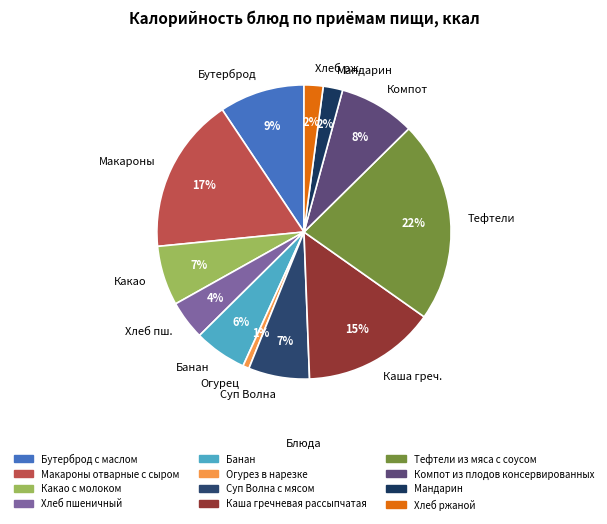

To the nearest percent, what percentage of the pie is Тефтели?

22%